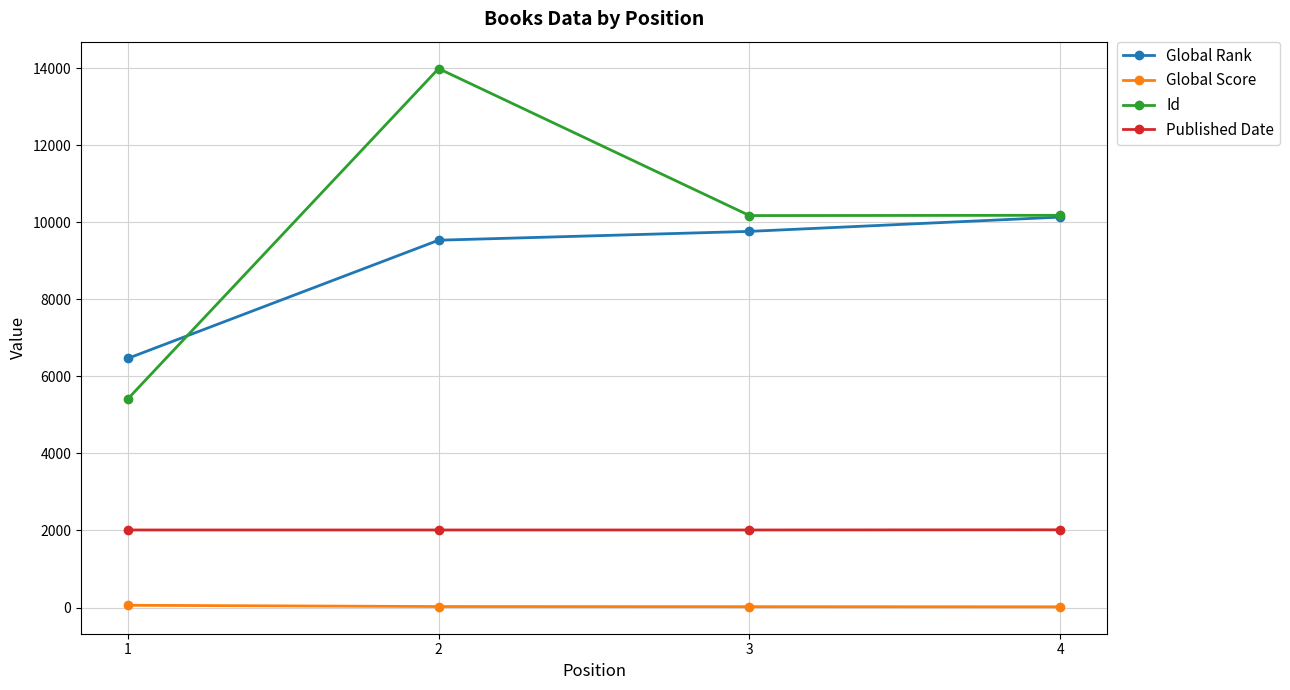

What is the maximum value shown in the chart?

13987